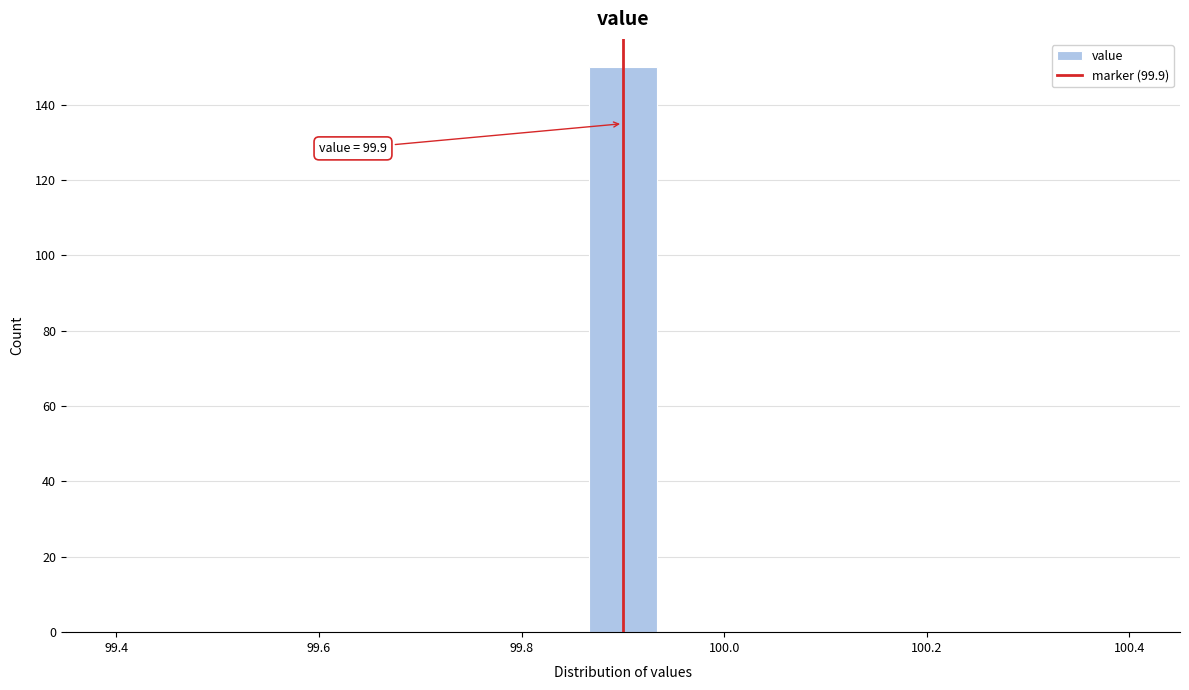

Read against the x-axis, roughly where is the centre of the tallest bar?

99.90